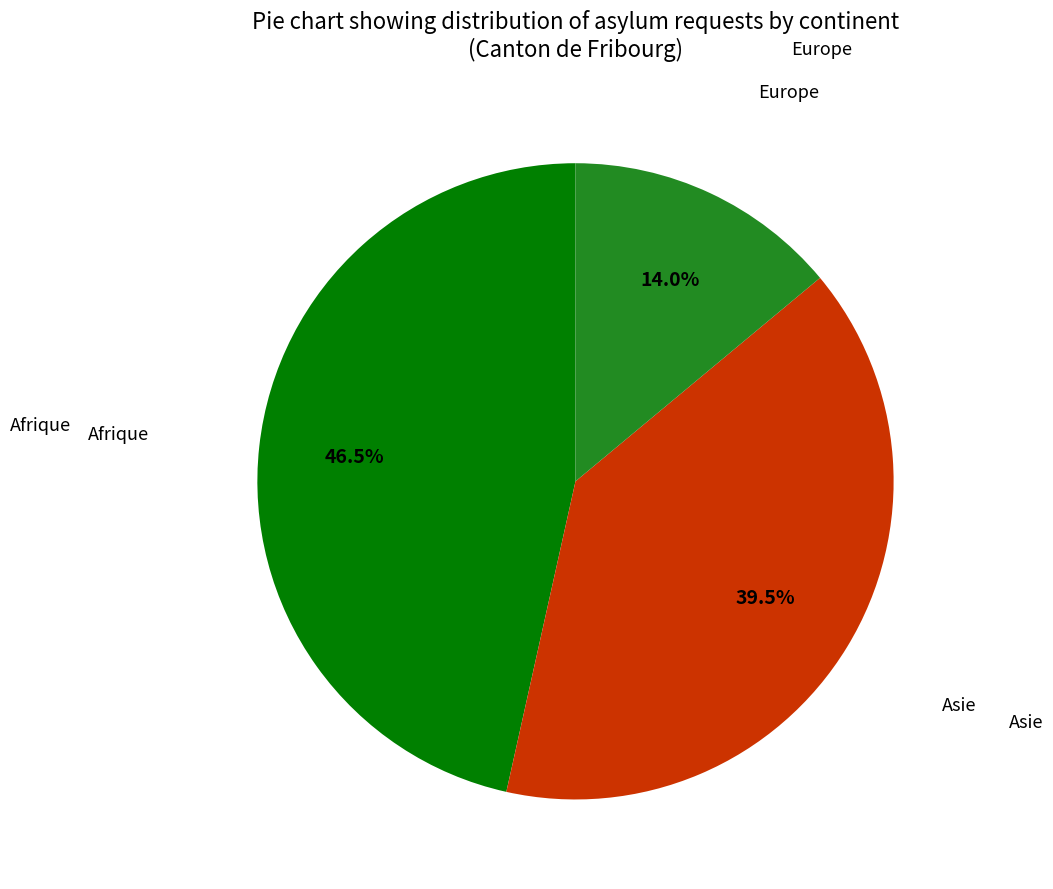

Combined, do Afrique and Asie account for over 50%?

Yes